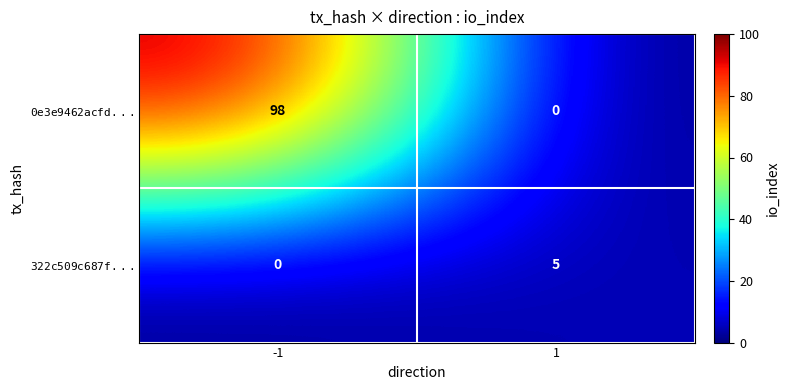

Between -1 and 1, which series saw the biggest shift?

$\mathtt{0e3e9462acfd...}$